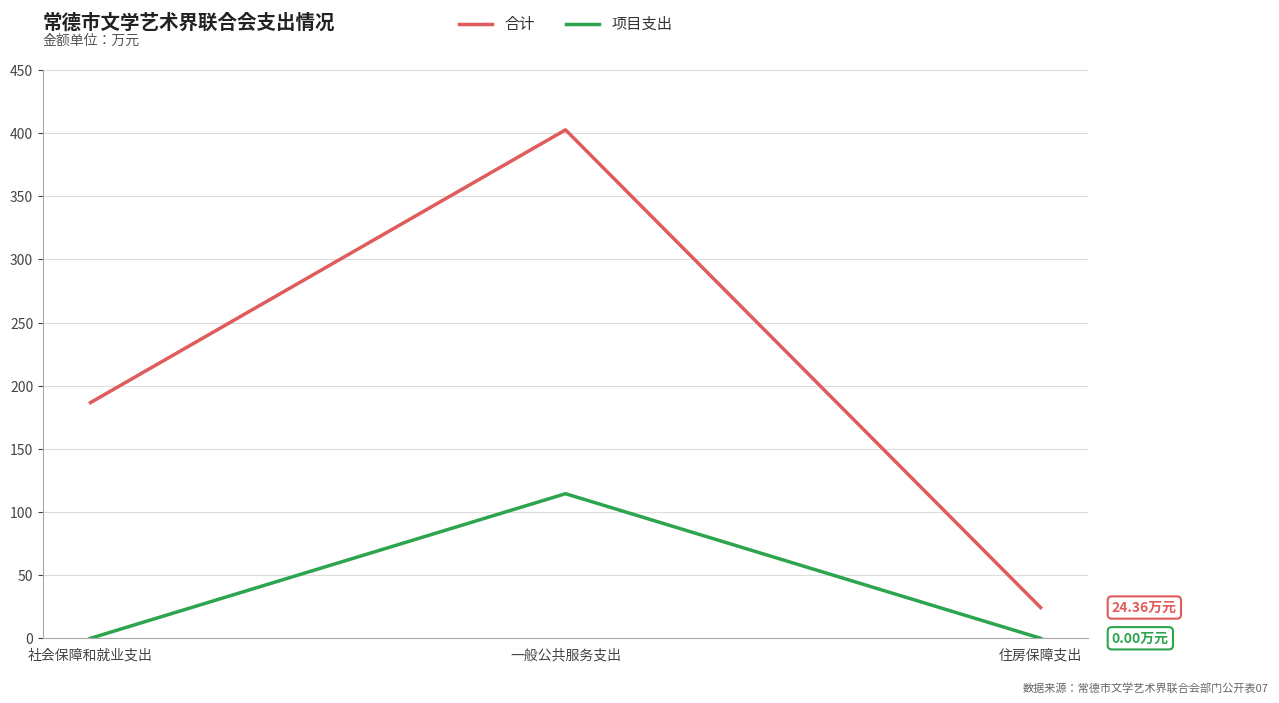

How many values in the 合计 series exceed 186?

2